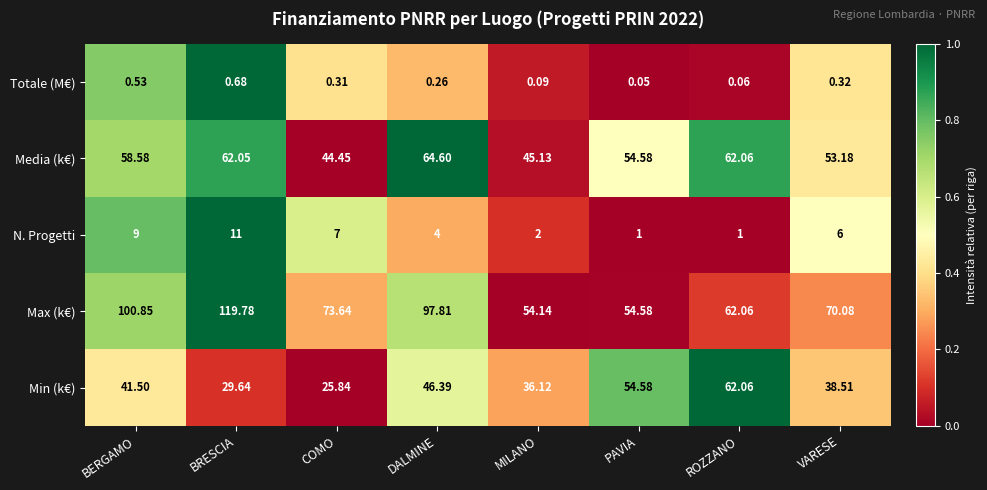

At which label does Min (k€) reach its peak?

ROZZANO